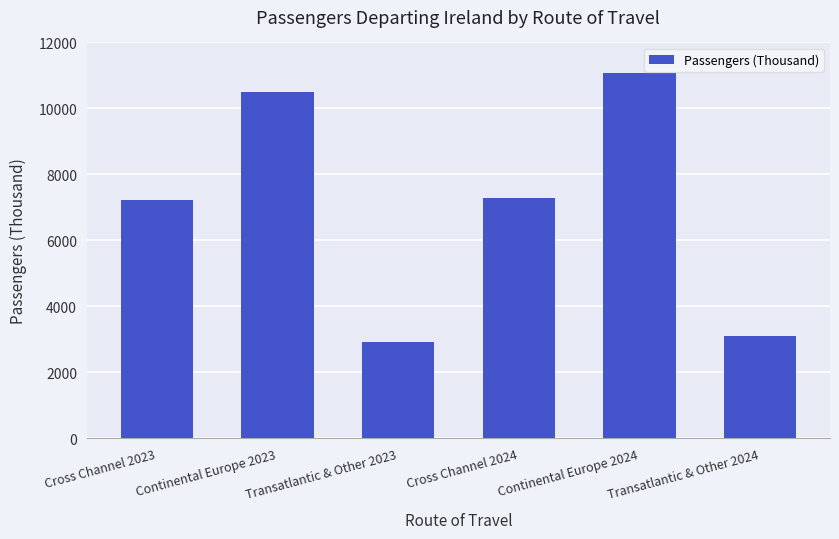

What is the ratio of the value at Transatlantic & Other 2024 to the value at Transatlantic & Other 2023?

1.1